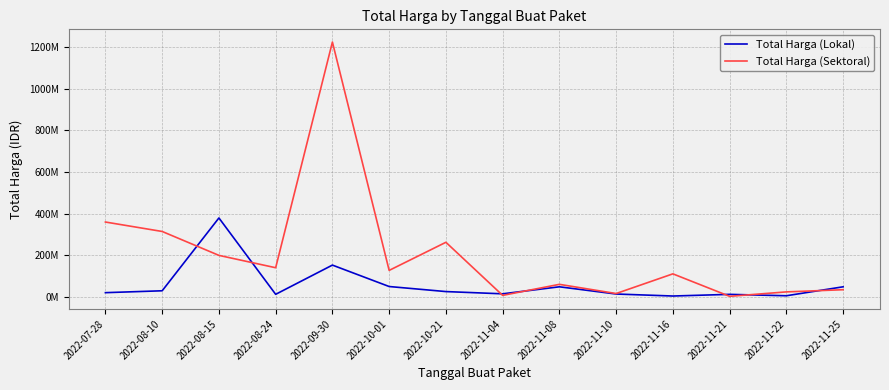

At how many categories does at least one series exceed 1153787881?

1